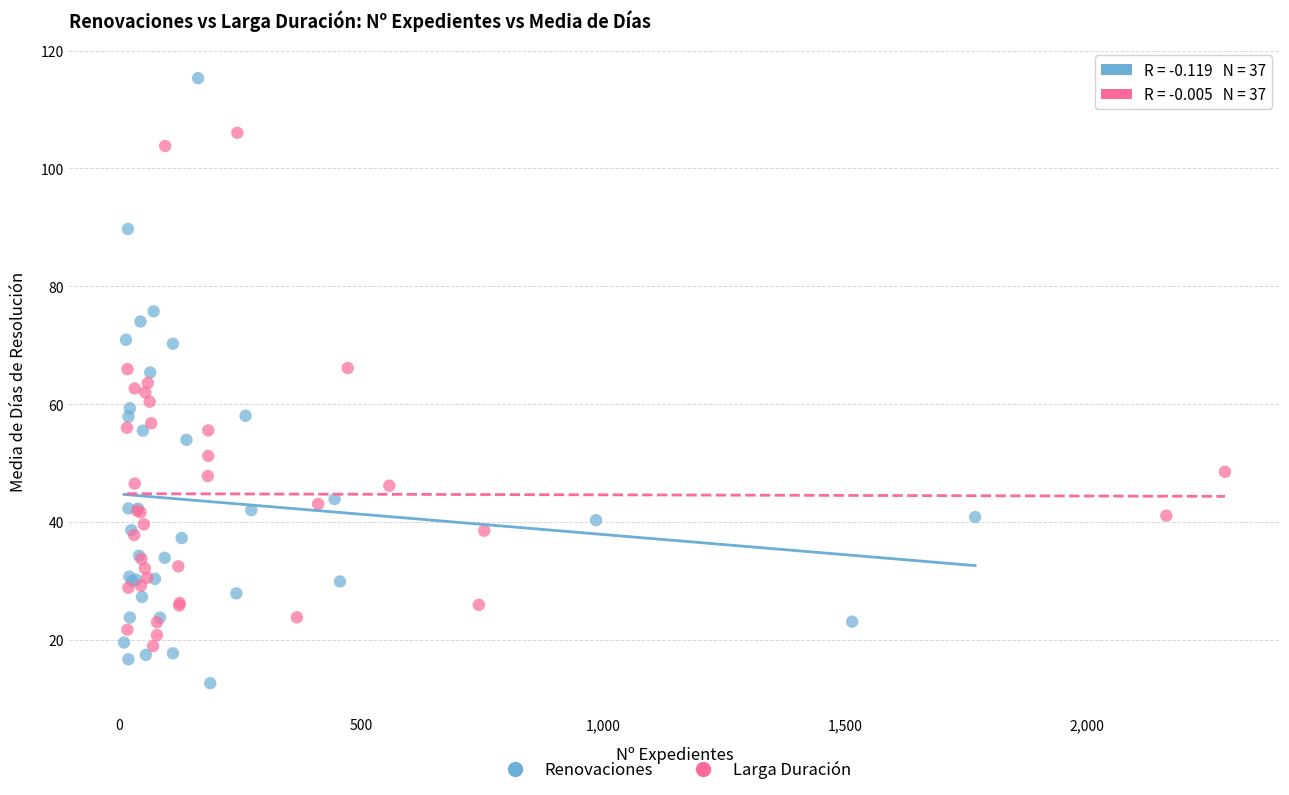

Which series contains the lowest Y value?

Renovaciones